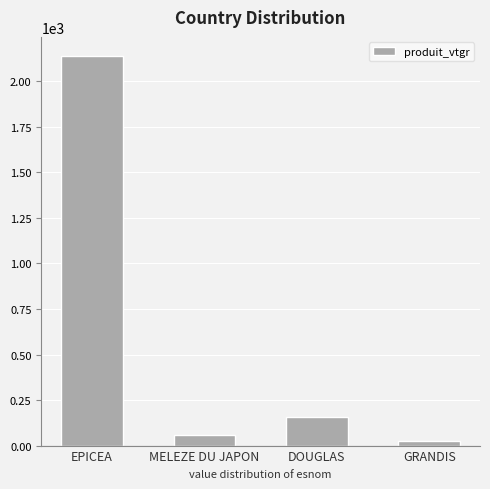

Rank the categories by value from highest to lowest.

EPICEA, DOUGLAS, MELEZE DU JAPON, GRANDIS